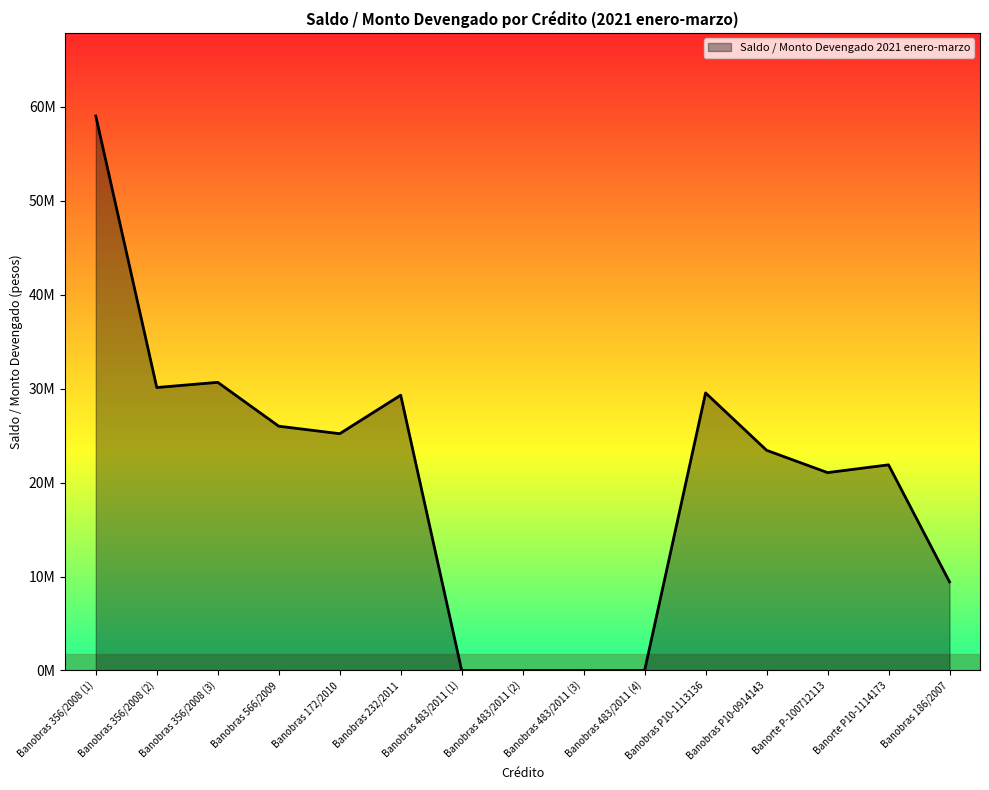

Rank the categories by value from lowest to highest.

Banobras 483/2011 (1), Banobras 483/2011 (2), Banobras 483/2011 (3), Banobras 483/2011 (4), Banobras 186/2007, Banorte P-100712113, Banorte P10-1114173, Banobras P10-0914143, Banobras 172/2010, Banobras 566/2009, Banobras 232/2011, Banobras P10-1113136, Banobras 356/2008 (2), Banobras 356/2008 (3), Banobras 356/2008 (1)